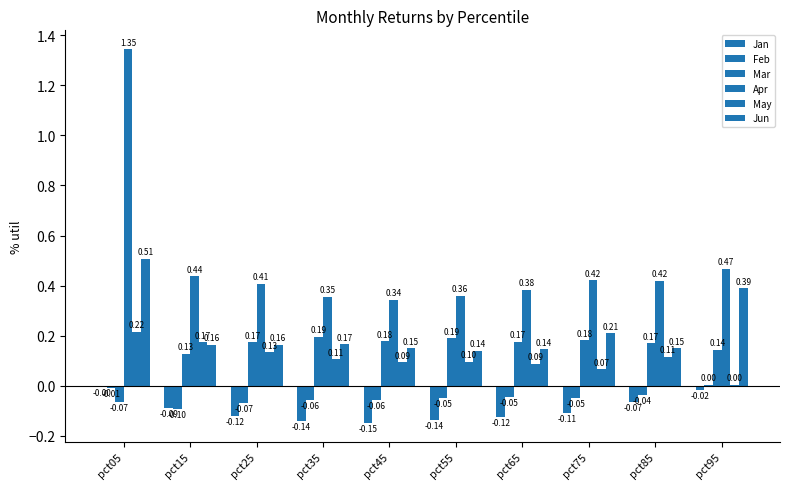

The Feb series shows -0.0 at pct75. True or false?

False